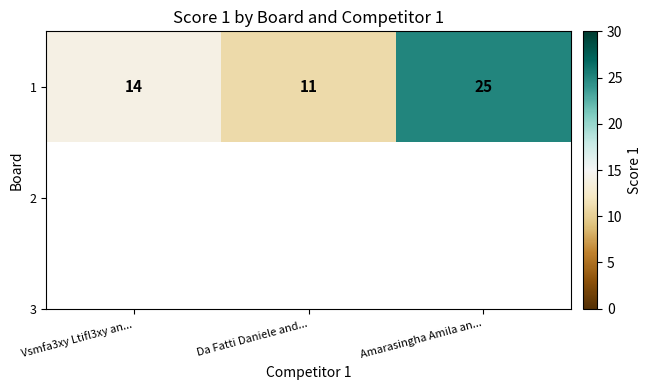

Reading left to right, what are all the values shown in this chart?

14	11	25